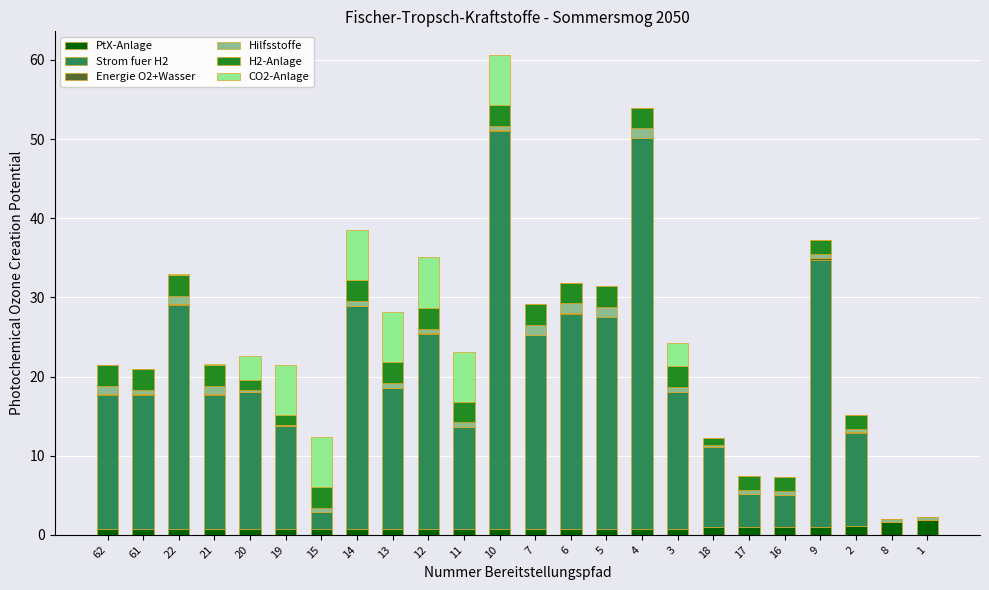

Are the bars grouped side by side (vs. stacked)?

No